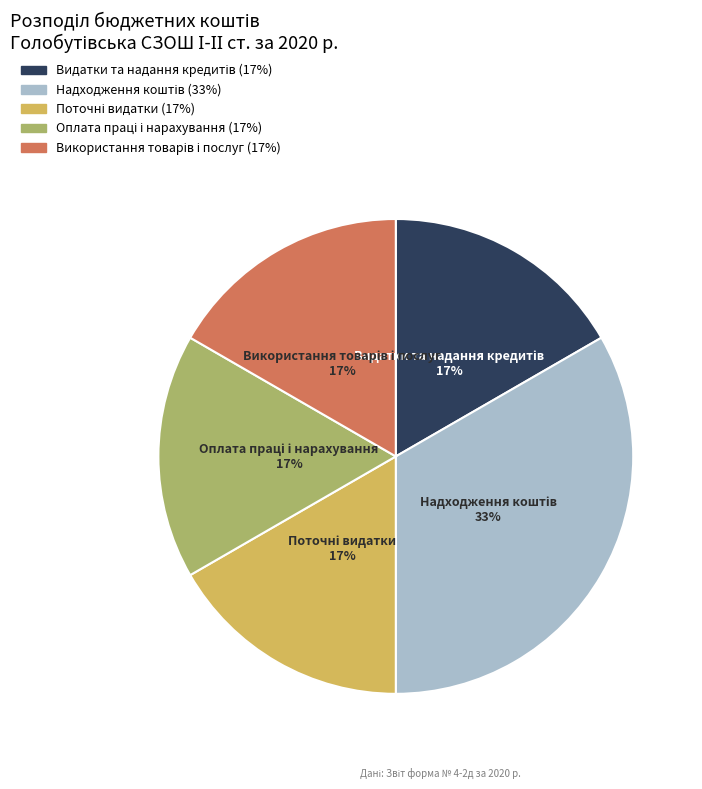

Count the number of slices in the pie.

5